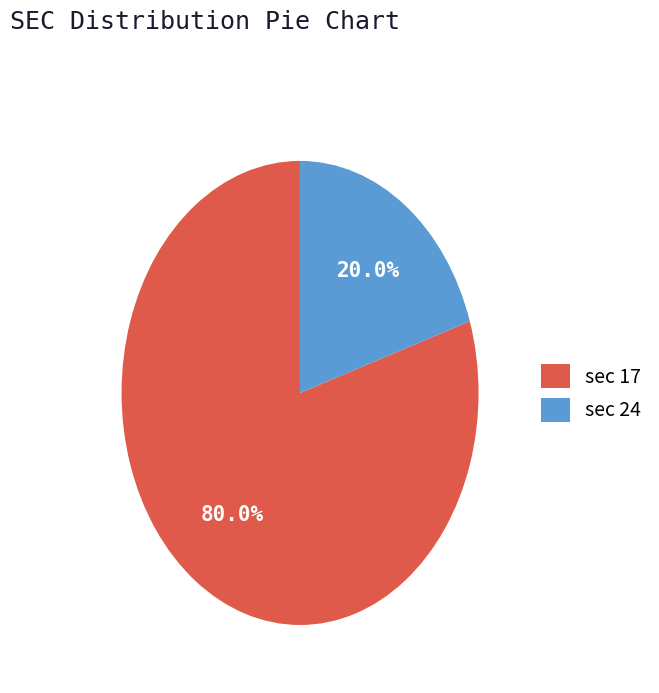

Count the number of slices in the pie.

2